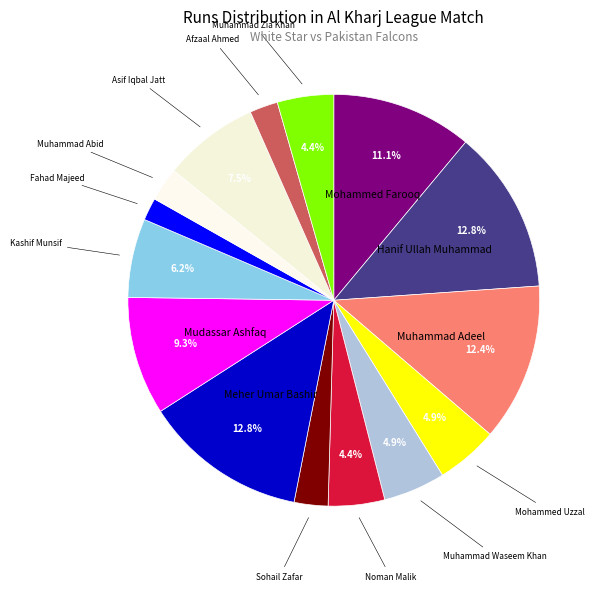

Is there any slice that represents more than half of the pie?

No